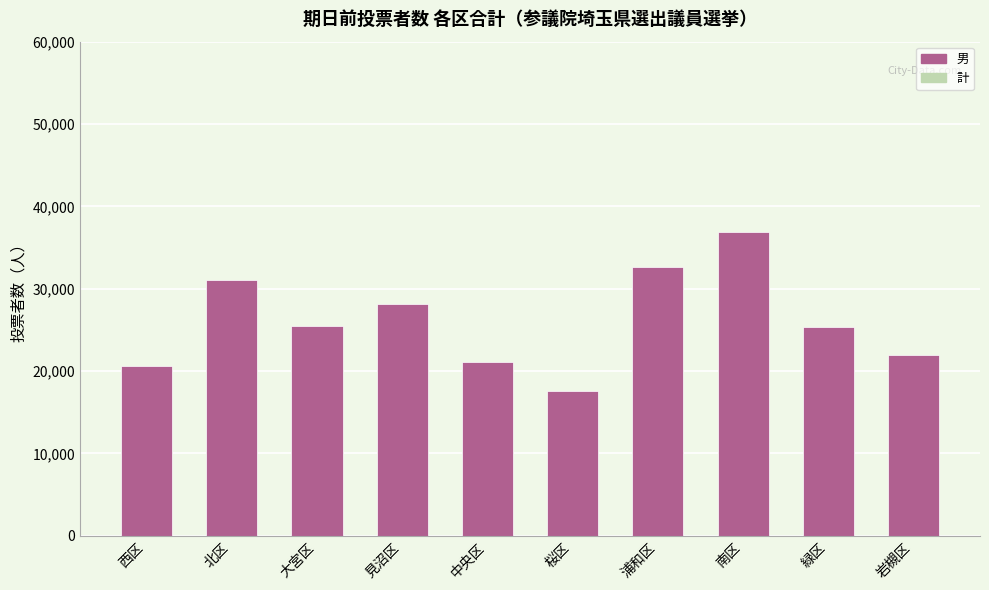

What is the value of the 男 bar at the 3rd from the left?

25499